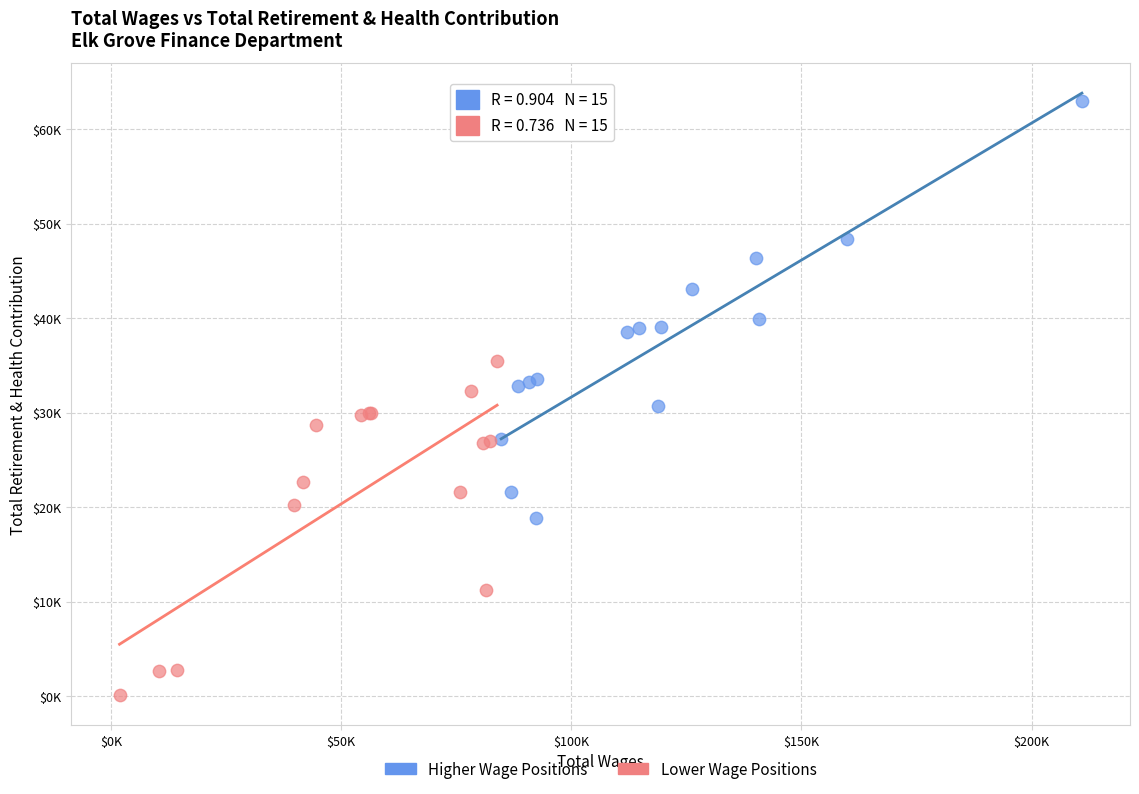

Which series reaches the minimum Y coordinate?

Lower Wage Positions